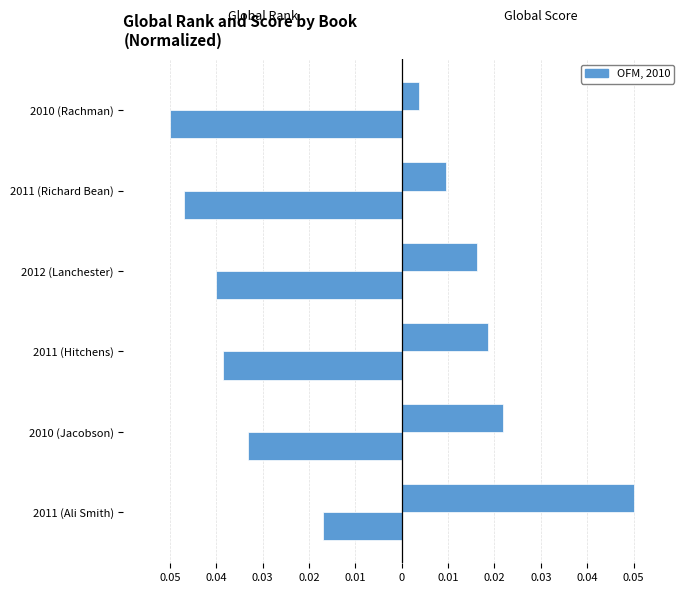

How many categories are shown in the chart?

6